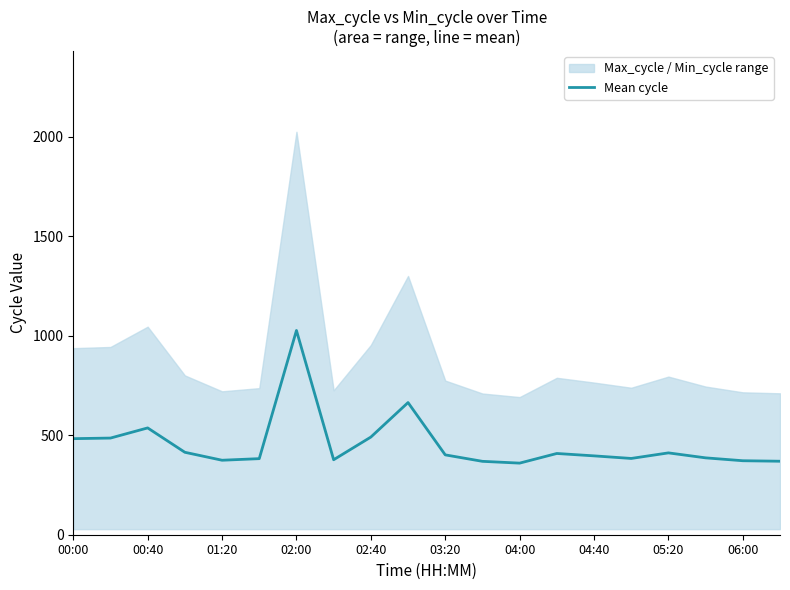

At which label does Mean cycle reach its peak?

02:00